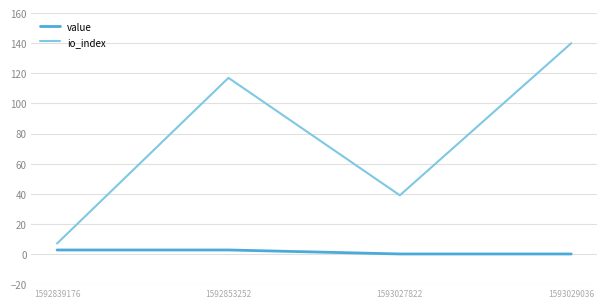

How many distinct data groups are displayed?

2